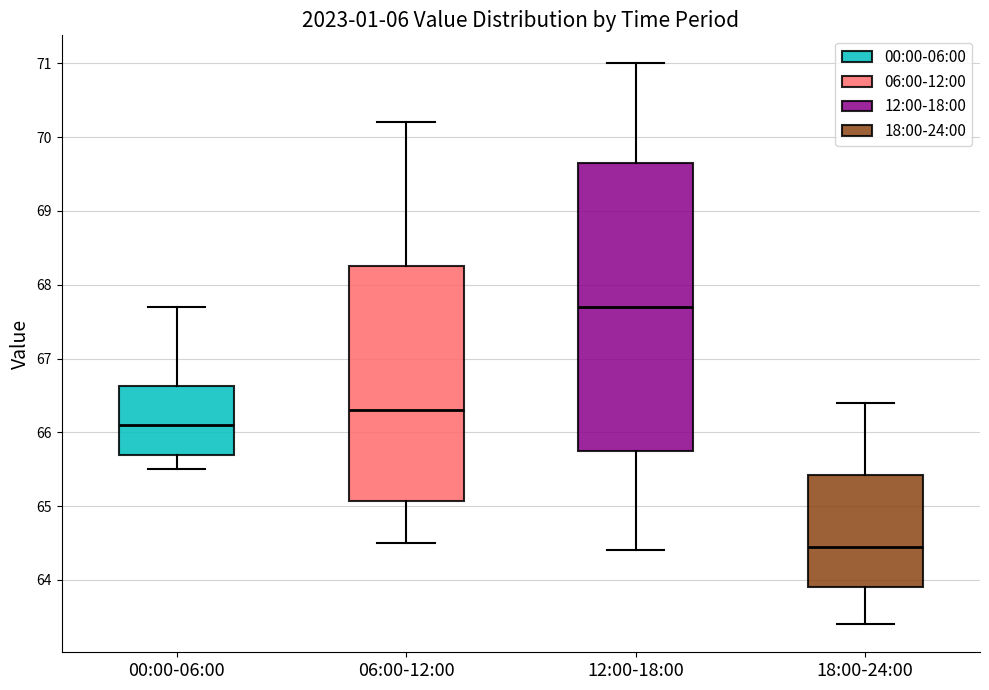

Which box is the tallest, from its lower edge to its upper edge?

12:00-18:00